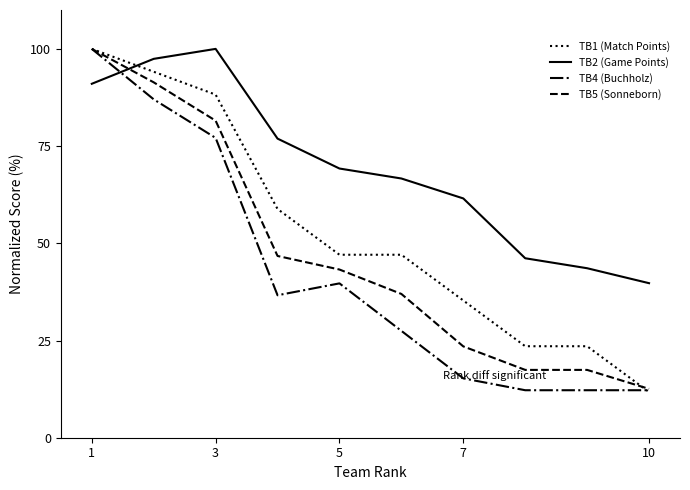

List the series in order of their overall mean, highest first.

TB2 (Game Points), TB1 (Match Points), TB5 (Sonneborn), TB4 (Buchholz)